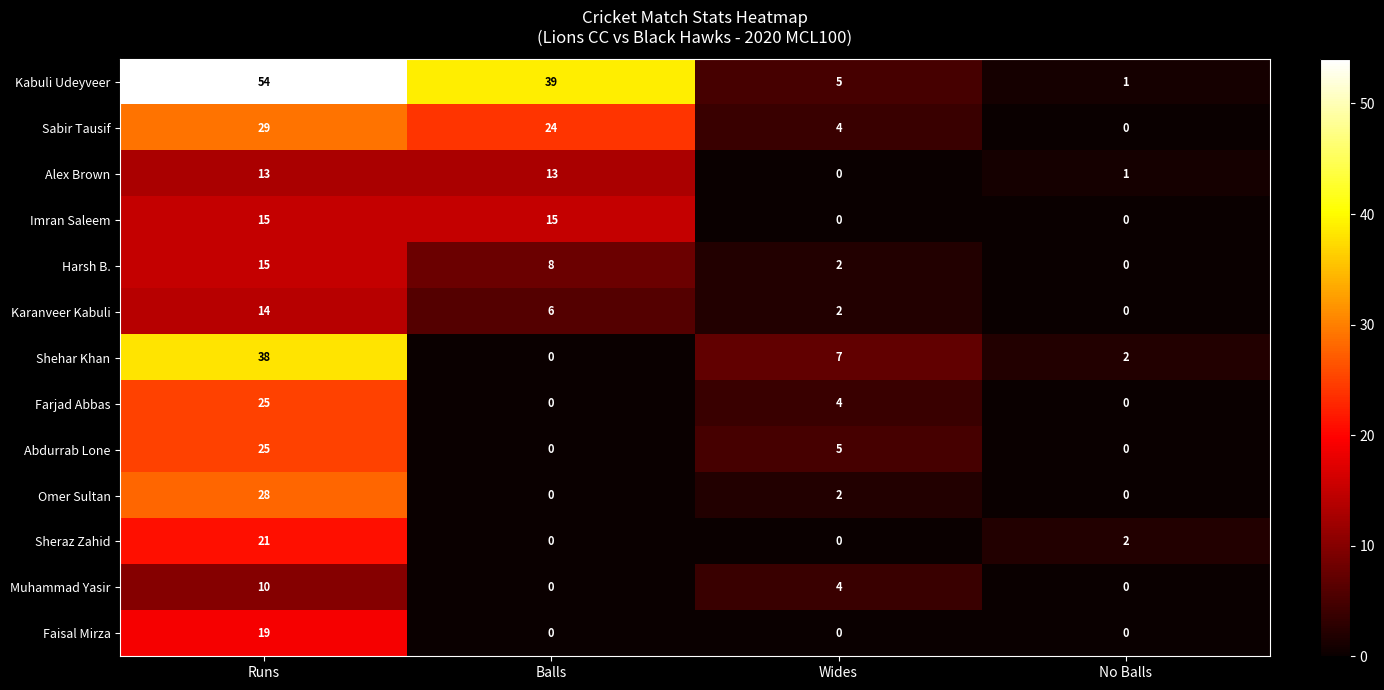

Is it true that Farjad Abbas equals 0 at No Balls?

True